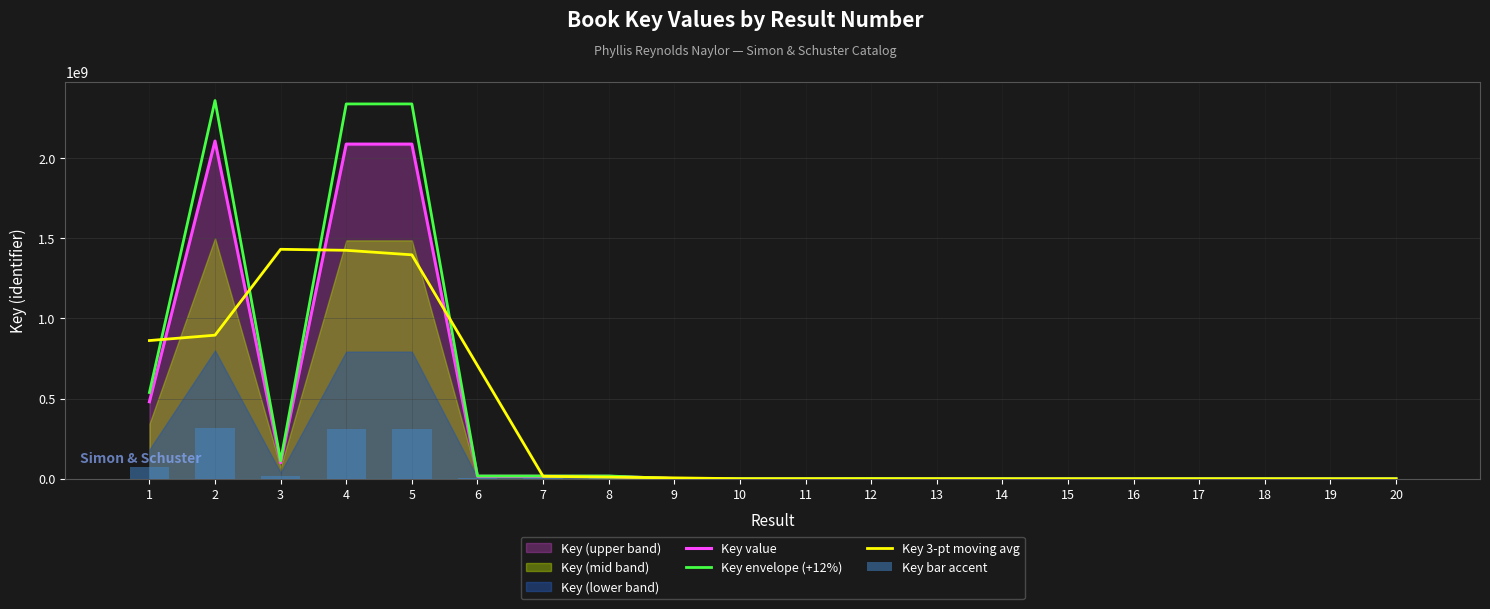

Reading left to right, list all the values displayed in this chart.

Key value: 480298102.0	2105722433.0	100274529.0	2086669444.0	2086675029.0	15718774.0	15718042.0	15718159.0	1438621.0	335861.0	335869.0	1438599.0	335859.0	335867.0	6177.0	332508.0	332453.0	331255.0	5827.0	6581.0
Key envelope (+12%): 537933874.2	2358409125.0	112307472.5	2337069777.3	2337076032.5	17605026.9	17604207.0	17604338.1	1611255.5	376164.3	376173.3	1611230.9	376162.1	376171.0	6918.2	372409.0	372347.4	371005.6	6526.2	7370.7
Key 3-pt moving avg: 862006845.0	895431688.0	1430888802.0	1424539667.3	1396354415.7	706037281.7	15718325.0	10958274.0	5830880.3	703450.3	703443.0	703442.3	703441.7	225967.7	224850.7	223712.7	332072.0	223178.3	114554.3	4136.0
Key bar accent: 72044715.3	315858364.9	15041179.3	313000416.6	313001254.3	2357816.1	2357706.3	2357723.9	215793.1	50379.2	50380.3	215789.9	50378.8	50380.0	926.5	49876.2	49867.9	49688.2	874.0	987.1